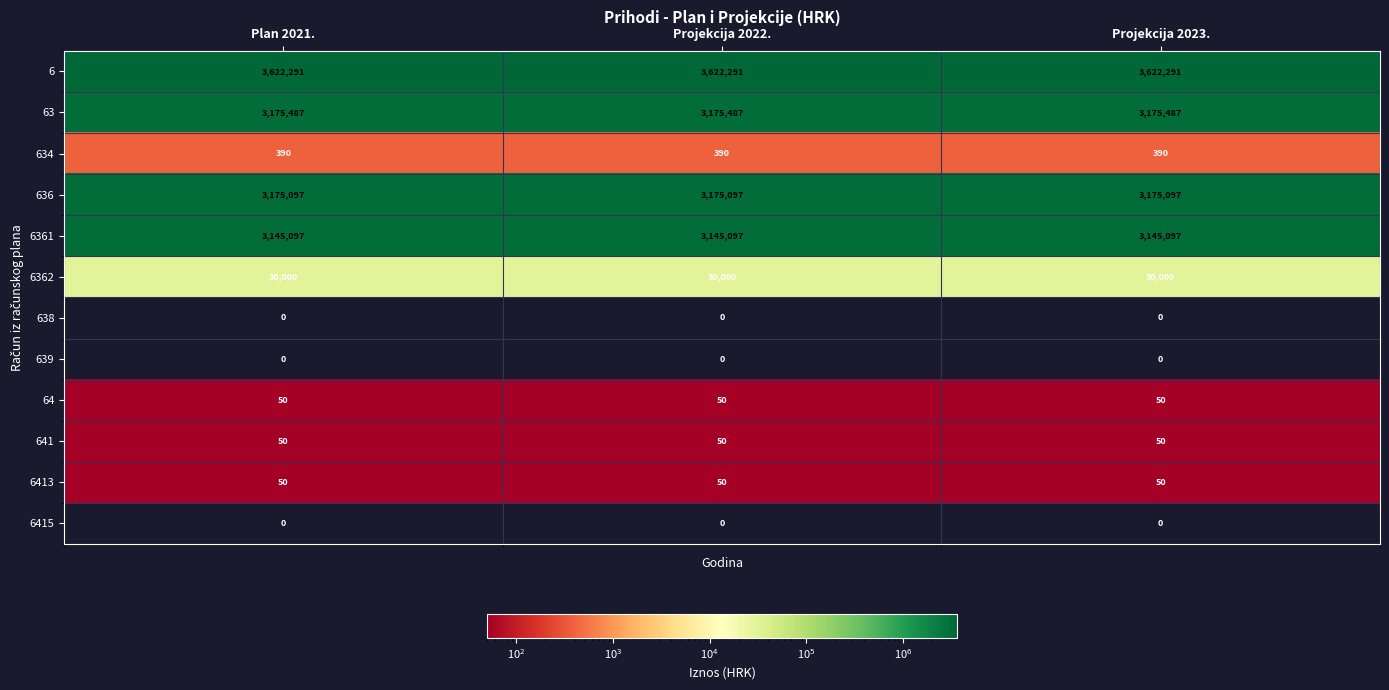

The 636 series shows 2024910 at Projekcija 2022.. True or false?

False